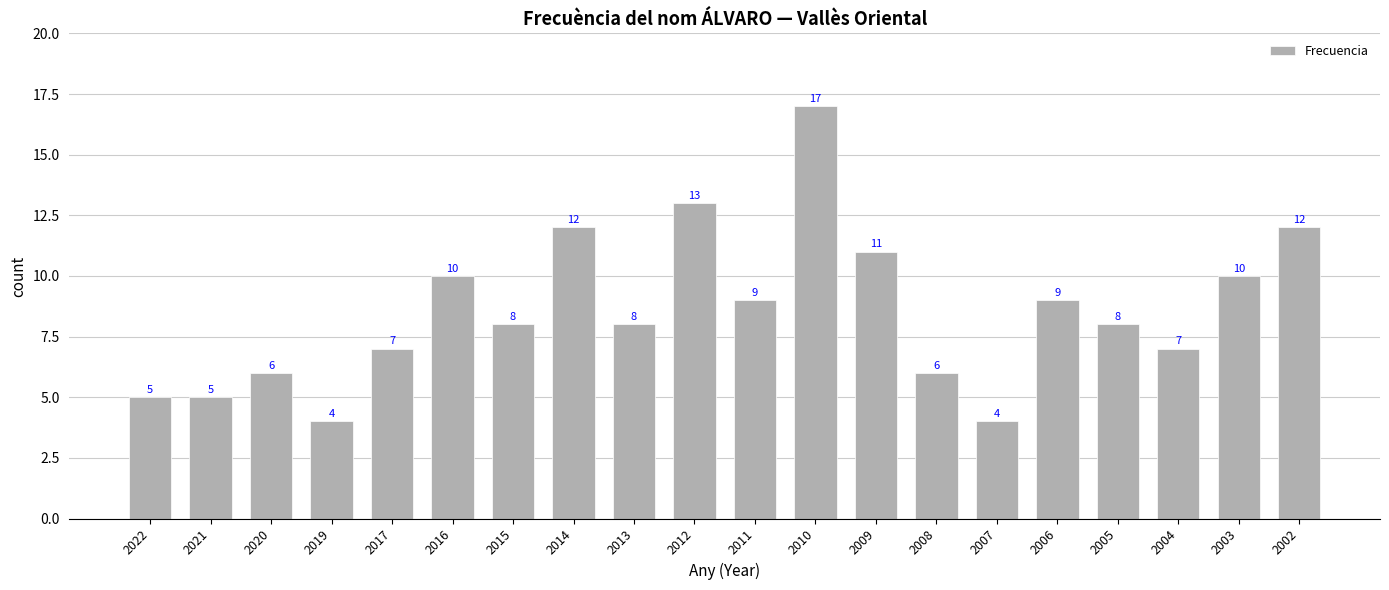

What is the value of the 11th bar from the left?

9